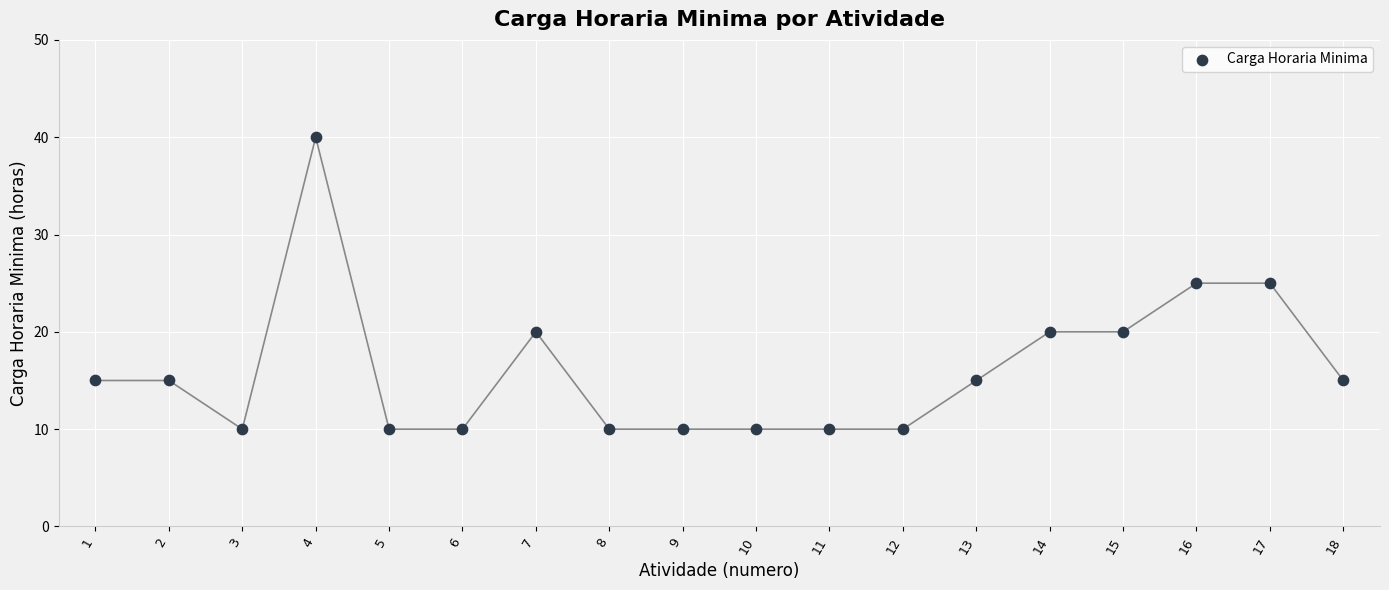

What is the range of Y values (max minus min)?

30